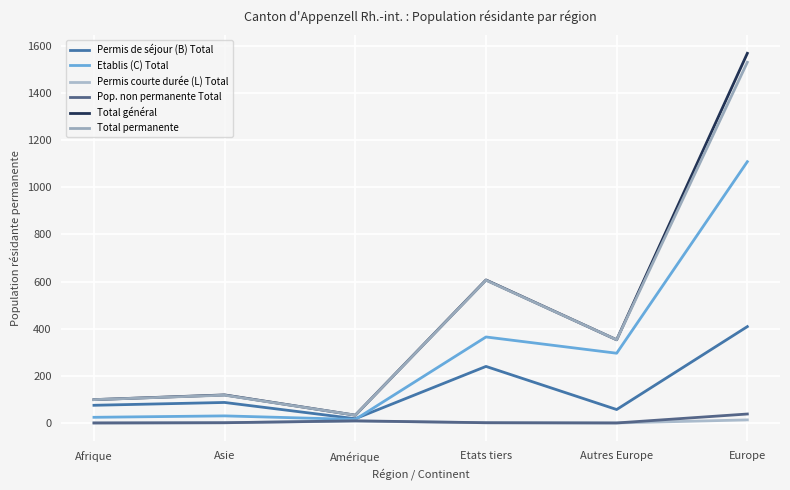

What is the difference between the Total permanente values at Asie and Amérique?

85